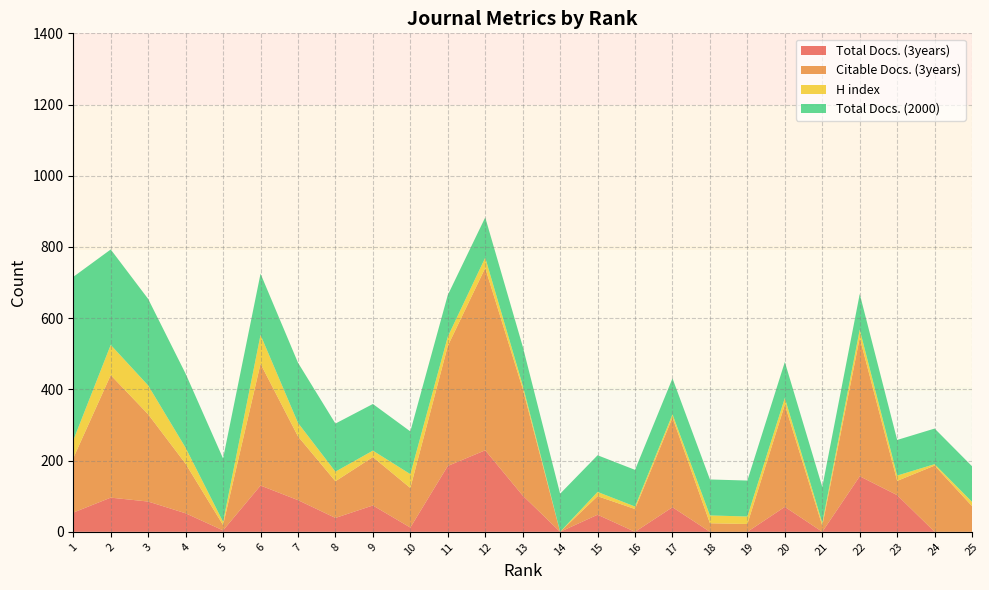

Reading left to right, what are all the values shown in this chart?

Total Docs. (3years): 54	96	85	52	4	130	89	39	74	12	185	229	102	0	48	0	69	0	0	70	0	156	103	0	0
Citable Docs. (3years): 153	344	245	139	15	342	179	103	136	111	337	512	300	0	52	64	252	24	22	287	17	389	40	186	72
H index: 50	85	81	45	9	81	38	27	18	39	26	29	10	0	12	7	9	22	21	19	8	23	15	4	12
Total Docs. (2000): 459	268	243	208	178	172	169	135	131	120	117	113	109	107	103	103	101	101	101	101	101	100	100	100	100